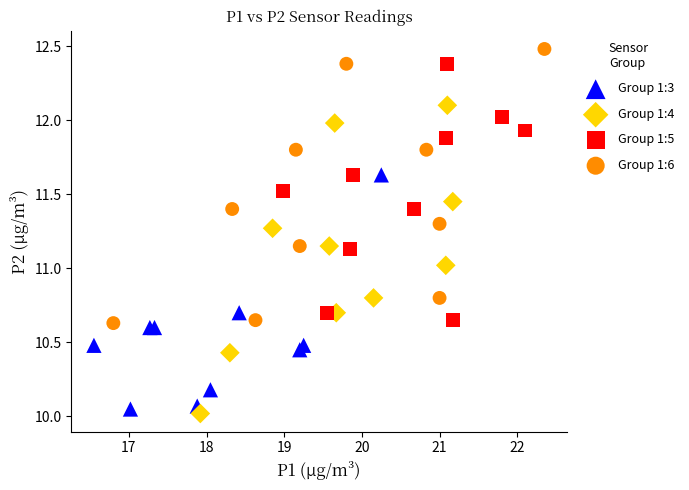

Which series has the widest spread of Y values?

Group 1:4